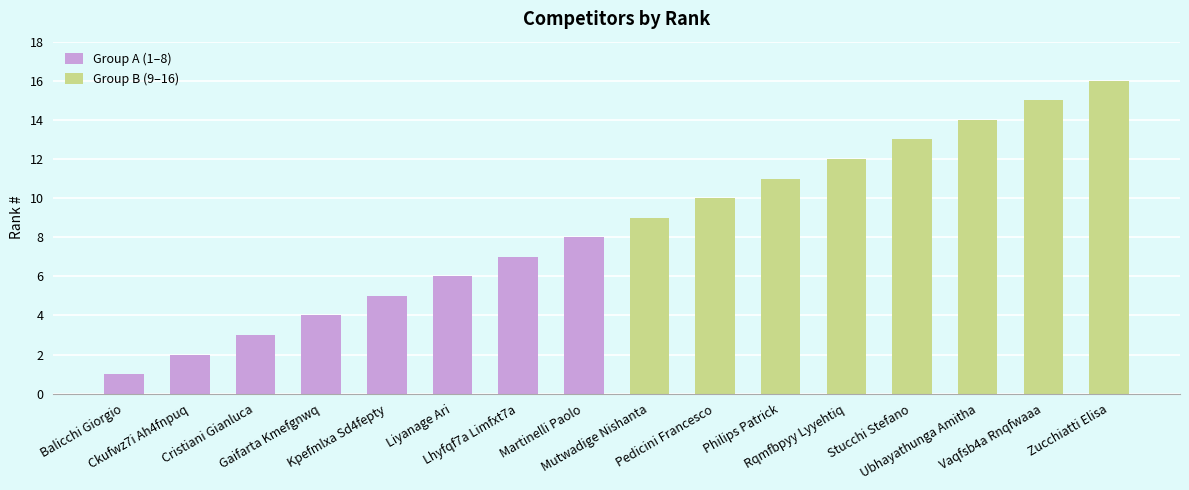

What position from the left is Kpefmlxa Sd4fepty?

5